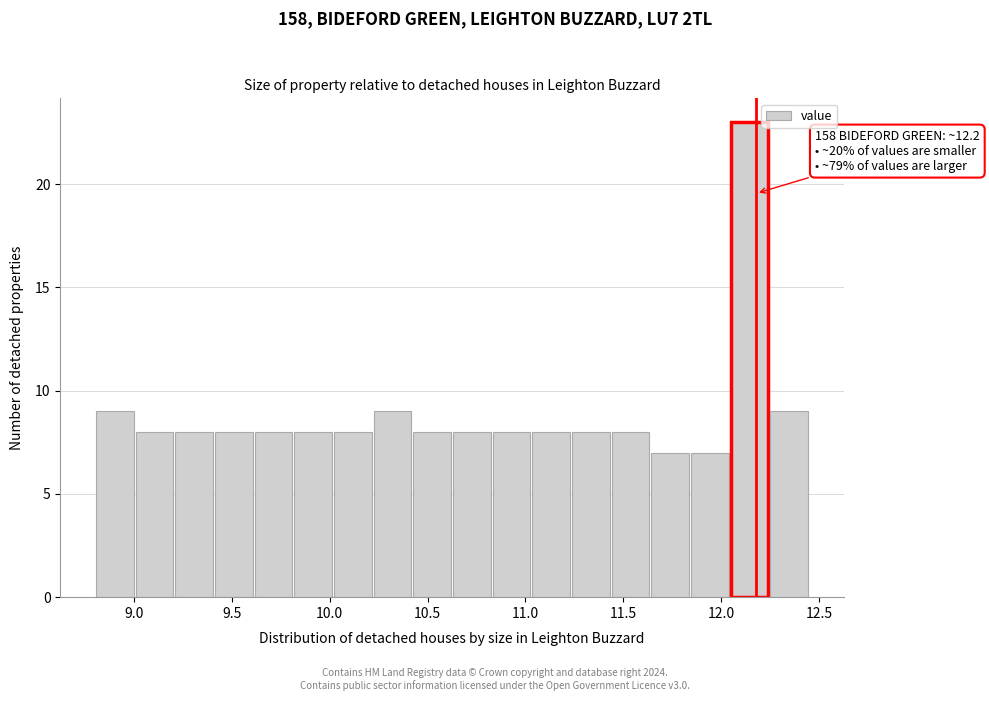

Which range on the x-axis has the tallest bar?

12.05 to 12.25